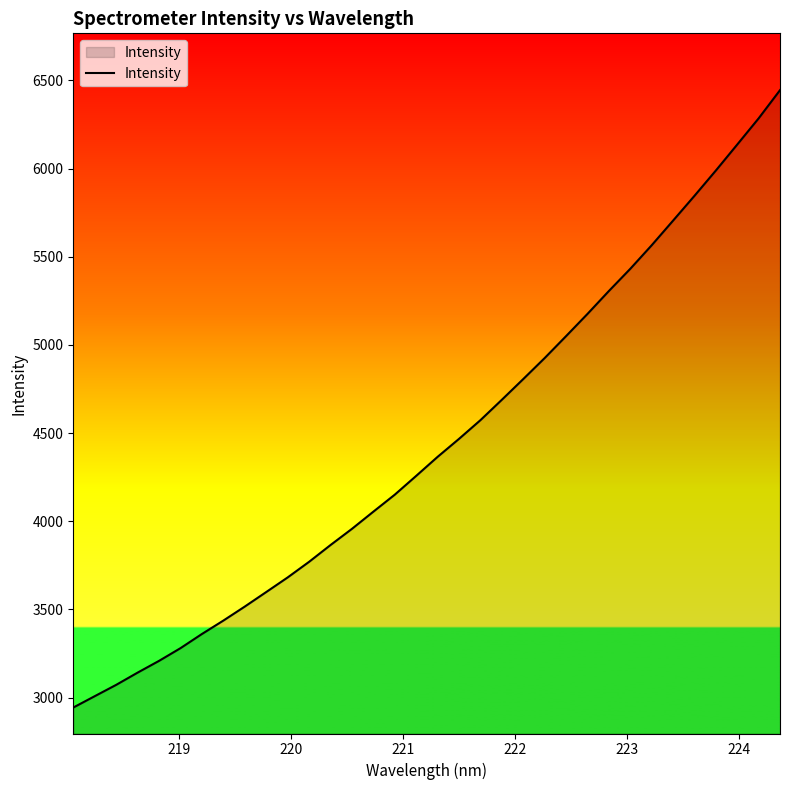

What is the smallest value displayed?

2943.5